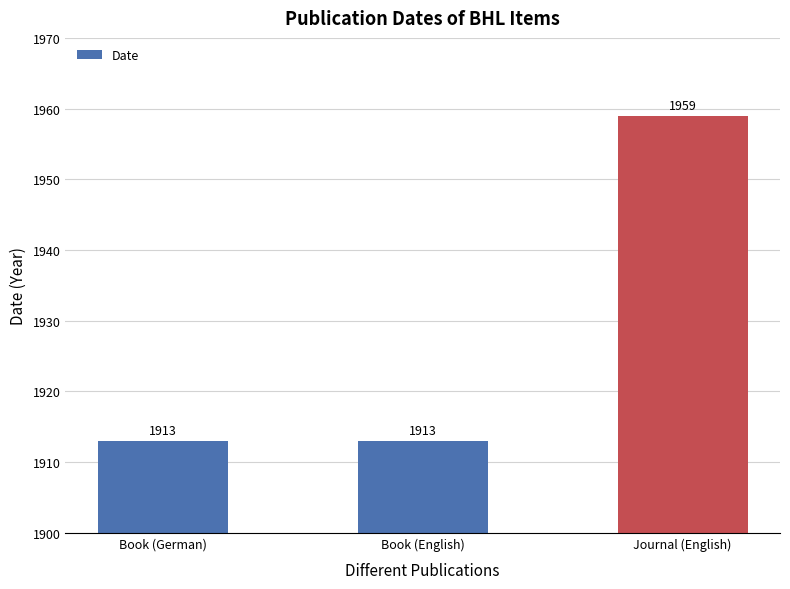

Reading left to right, what are all the values shown in this chart?

Book (German)=1913	Book (English)=1913	Journal (English)=1959